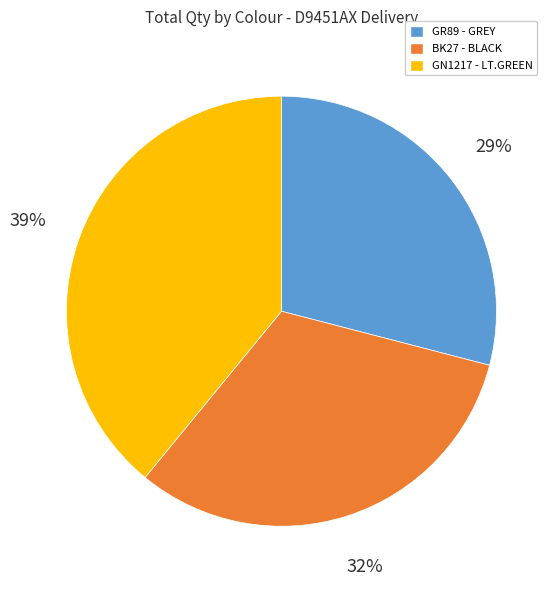

Does any single category account for the majority?

No